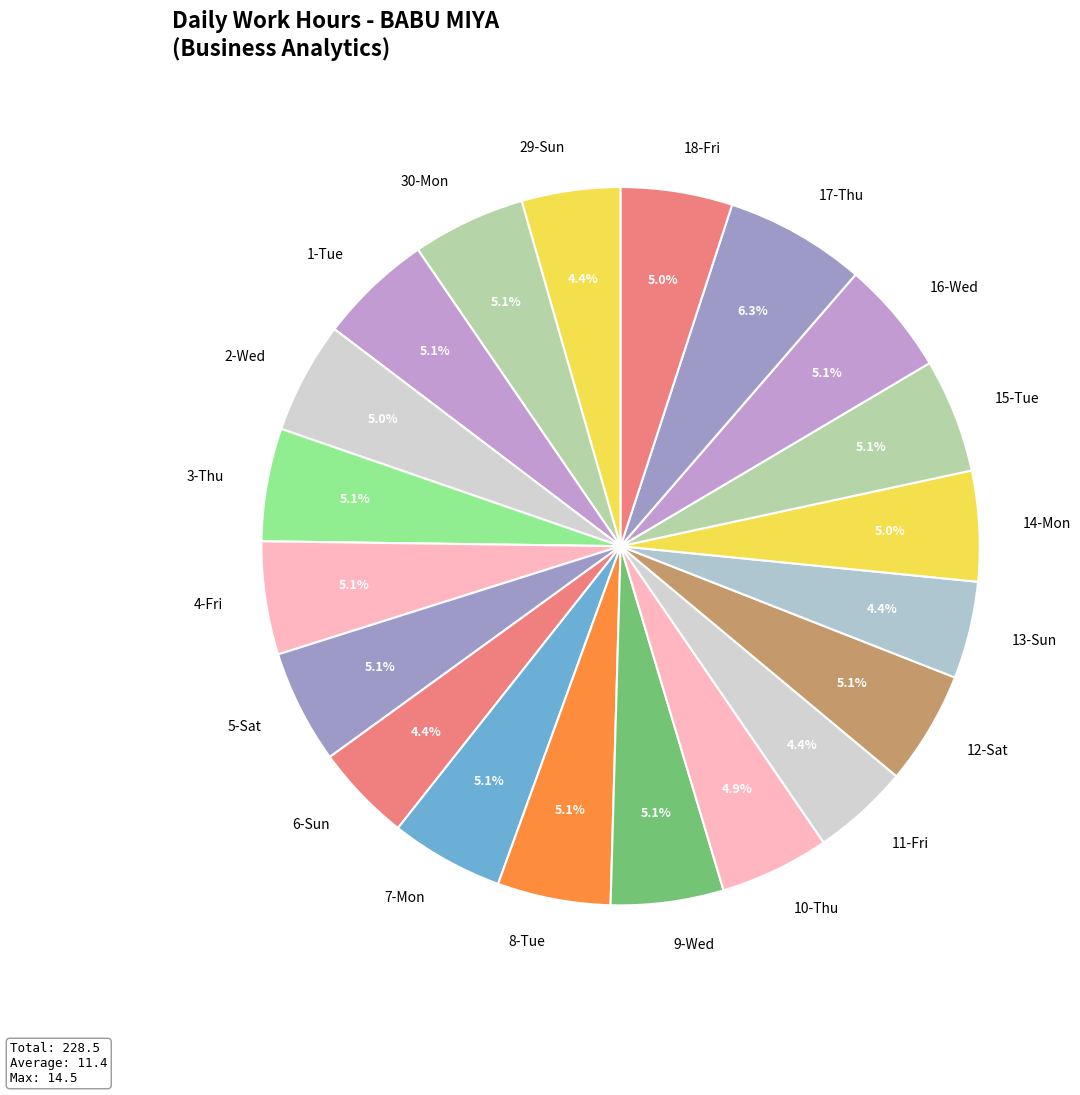

How many segments does this pie chart have?

20